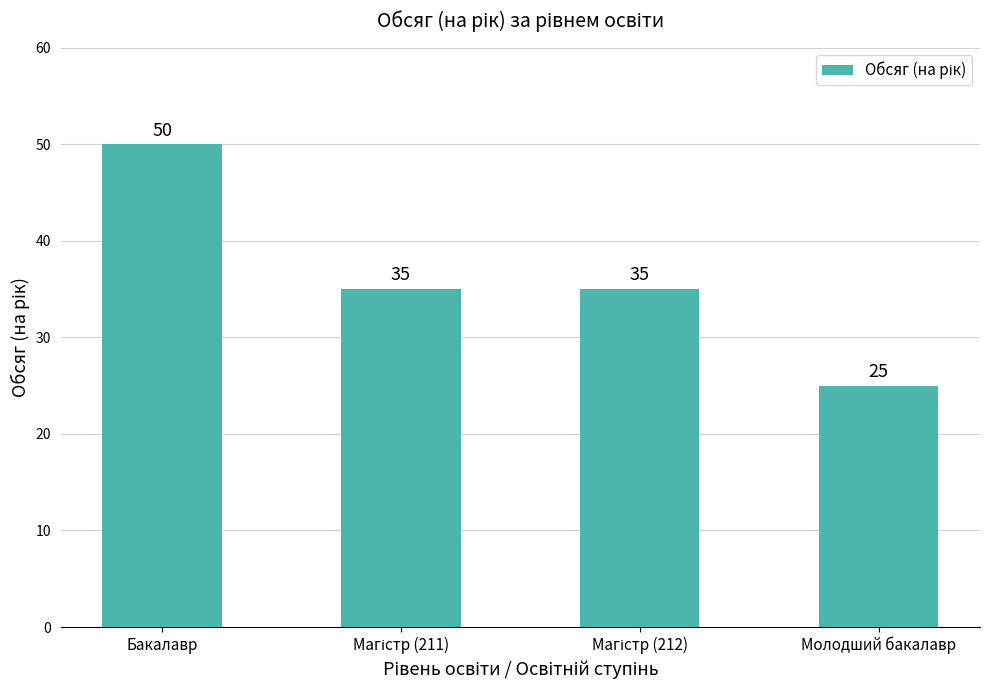

What is the change in value from Бакалавр to Молодший бакалавр?

-25